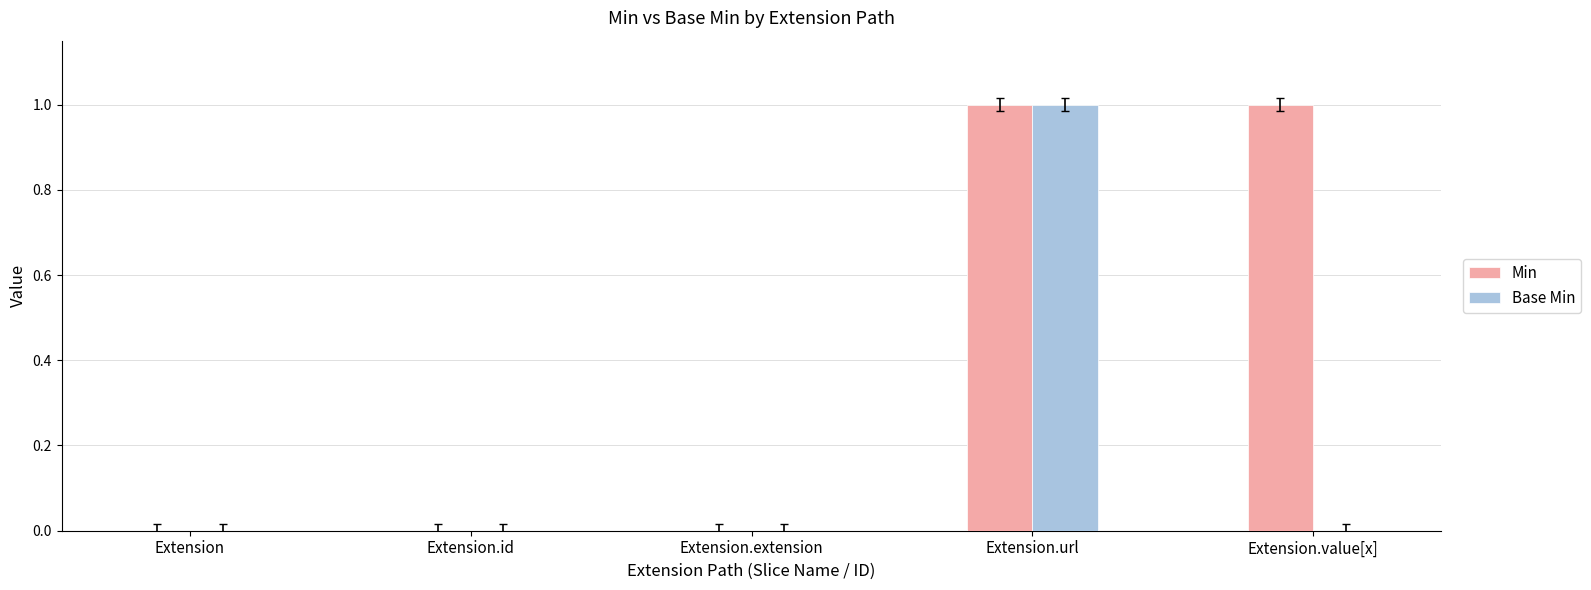

Between Extension and Extension.value[x], which series saw the biggest shift?

Min